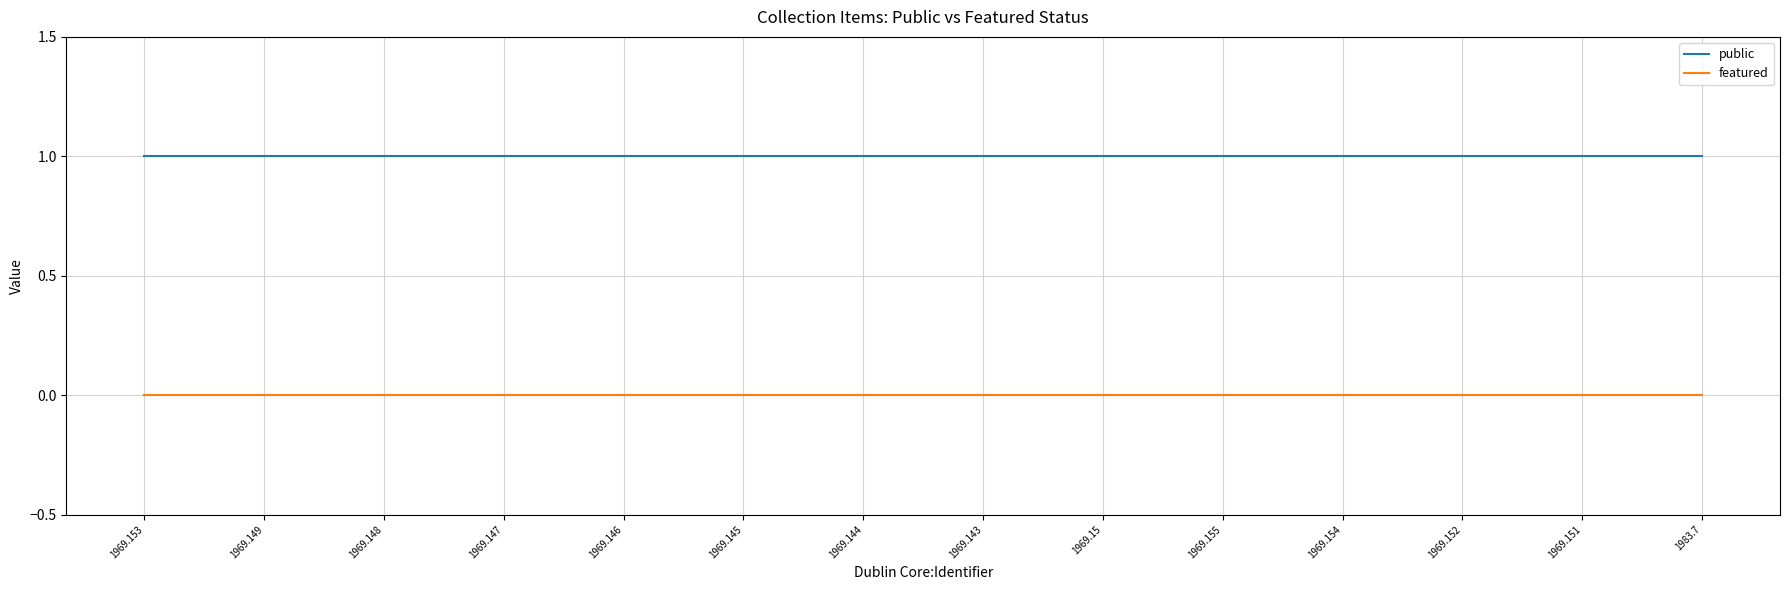

True or false: featured and public intersect in this chart.

False